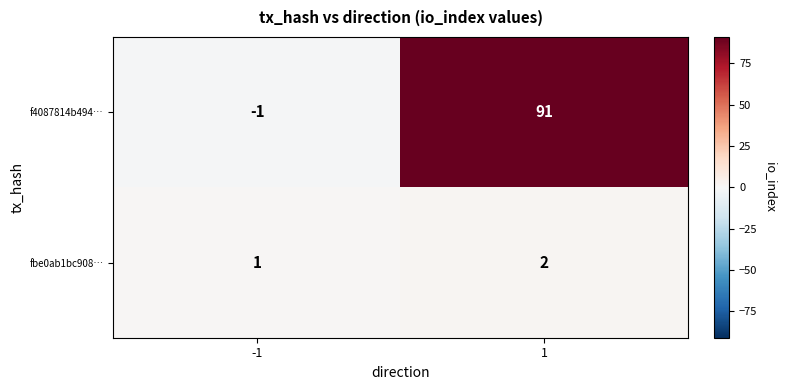

Which series has the largest range (max minus min)?

f4087814b494…